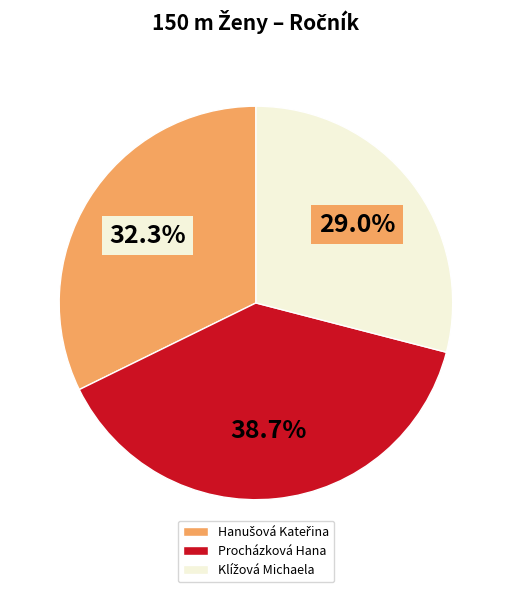

Count the number of slices in the pie.

3